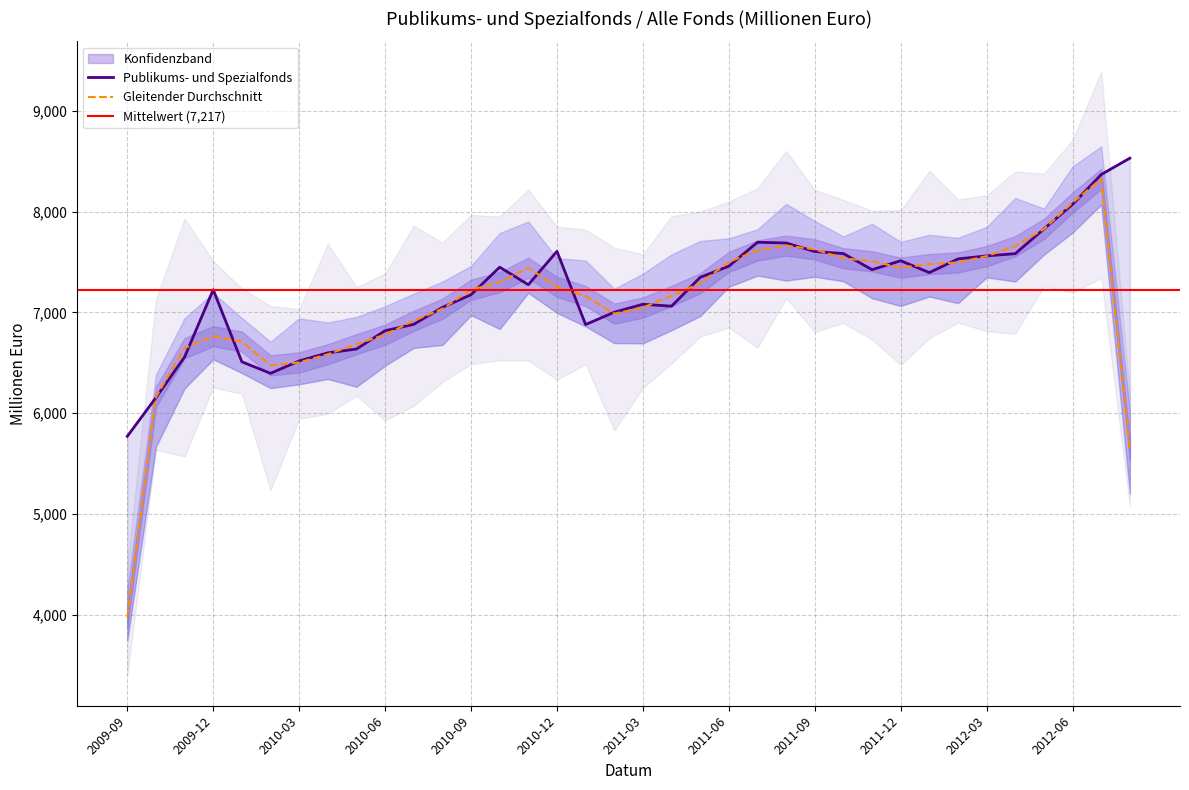

Reading left to right, transcribe all the data shown in this chart.

2009-09=5770	2009-10=6154	2009-11=6557	2009-12=7224	2010-01=6509	2010-02=6395	2010-03=6518	2010-04=6598	2010-05=6636	2010-06=6818	2010-07=6881	2010-08=7049	2010-09=7175	2010-10=7448	2010-11=7274	2010-12=7605	2011-01=6879	2011-02=7001	2011-03=7080	2011-04=7061	2011-05=7347	2011-06=7458	2011-07=7695	2011-08=7688	2011-09=7603	2011-10=7583	2011-11=7423	2011-12=7512	2012-01=7394	2012-02=7530	2012-03=7560	2012-04=7582	2012-05=7827	2012-06=8071	2012-07=8367	2012-08=8529